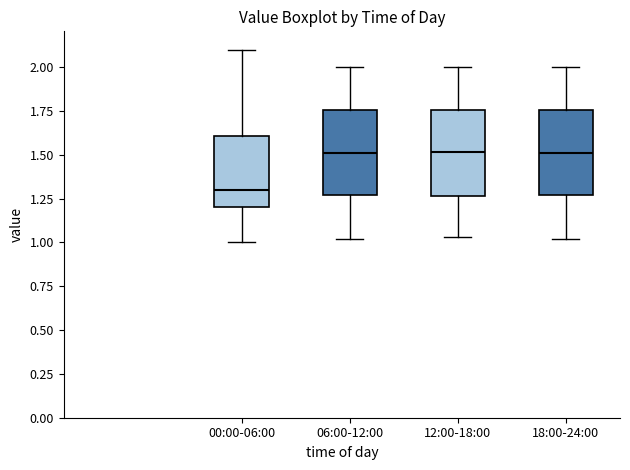

Reading left to right, transcribe this box plot: for each box, give where its median line is, the range the box spans, and where its two whiskers end, as read against the y-axis. The values are not printed on the chart, so give them approximately, as read against the axis.

00:00-06:00: median 1.30, box 1.20 to 1.60, whiskers 1.00 to 2.10
06:00-12:00: median 1.50, box 1.25 to 1.75, whiskers 1.00 to 2.00
12:00-18:00: median 1.50, box 1.25 to 1.75, whiskers 1.05 to 2.00
18:00-24:00: median 1.50, box 1.25 to 1.75, whiskers 1.00 to 2.00